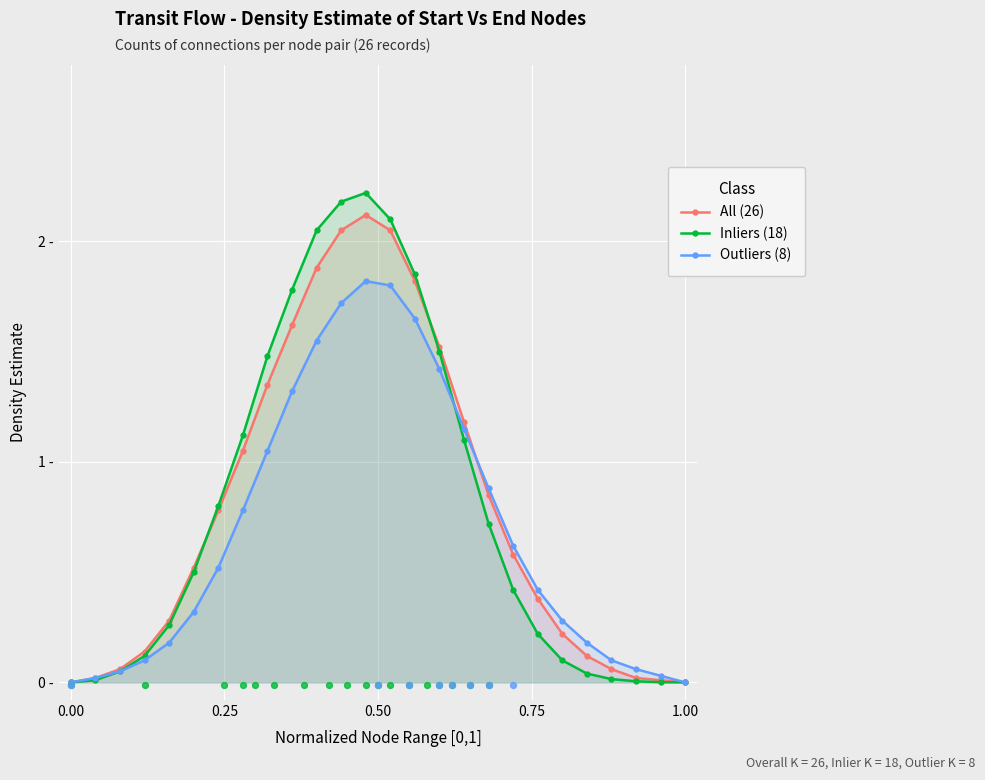

Which series has the widest spread of Y values?

Inliers (18)